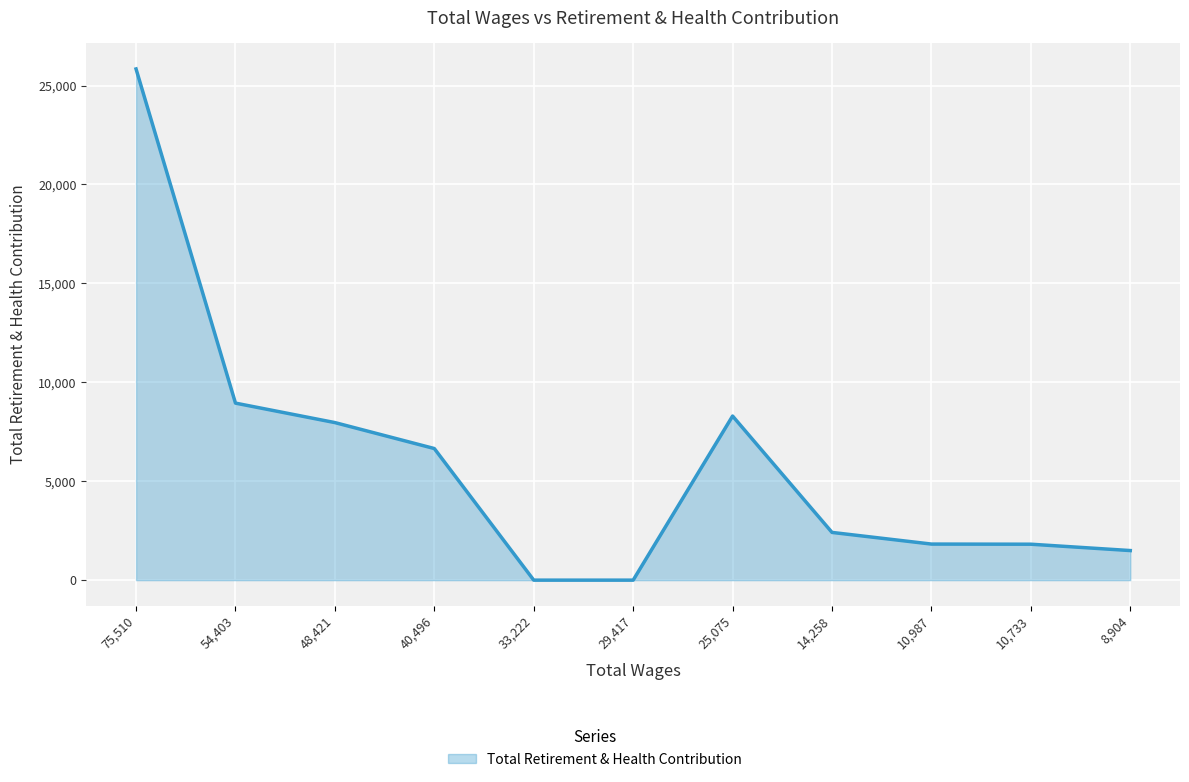

Where is the data nearest to the value 12920?

54,403